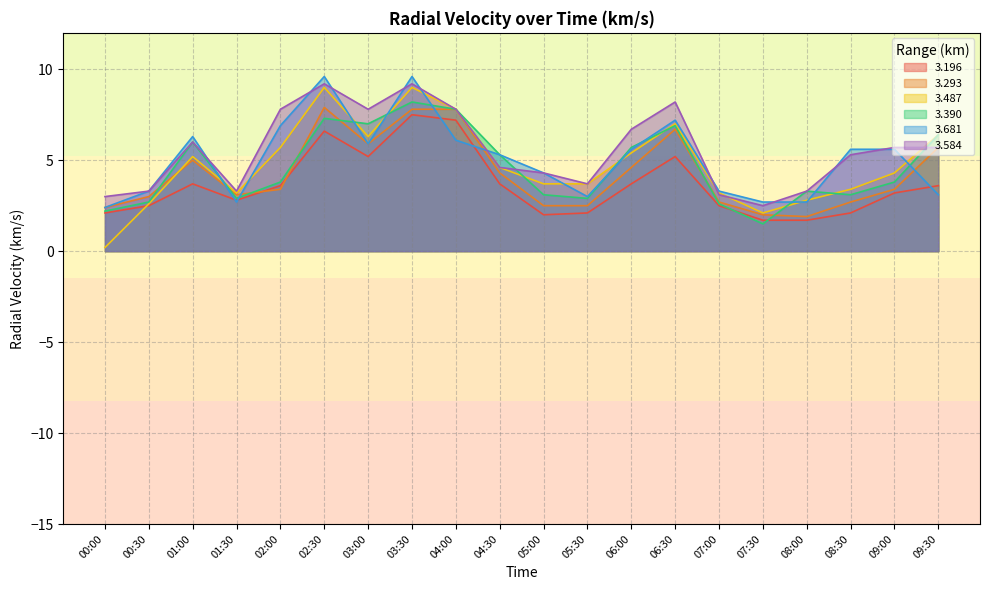

How many values in the 3.390 series exceed 3?

14